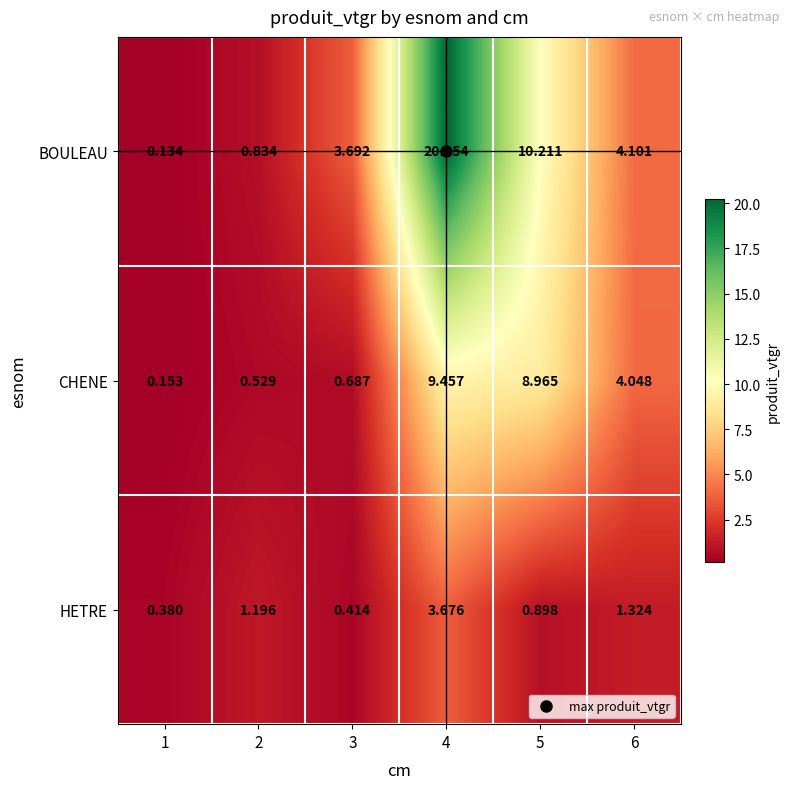

How many distinct data groups are displayed?

3